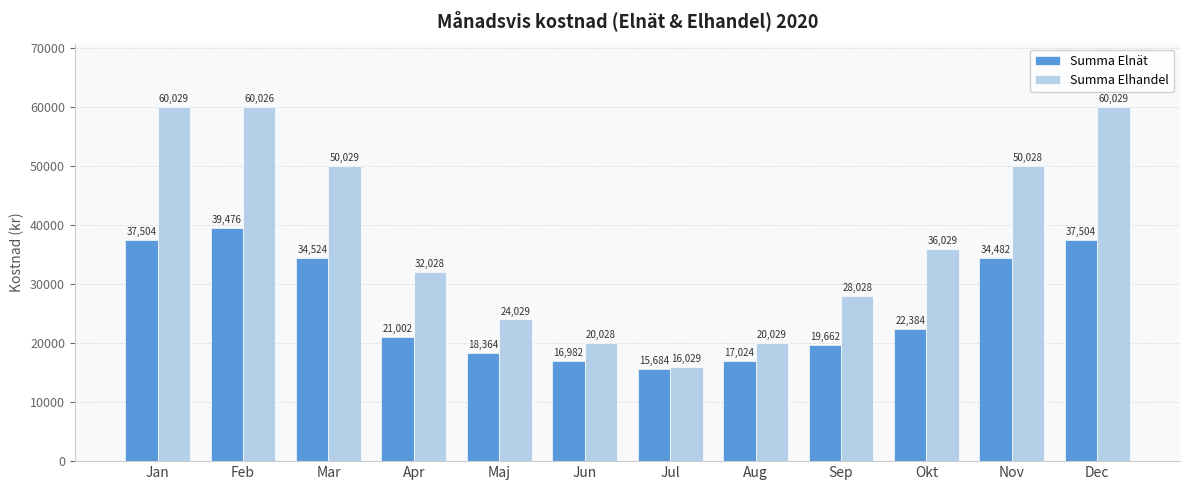

What is the minimum value for Summa Elnät?

15684.9